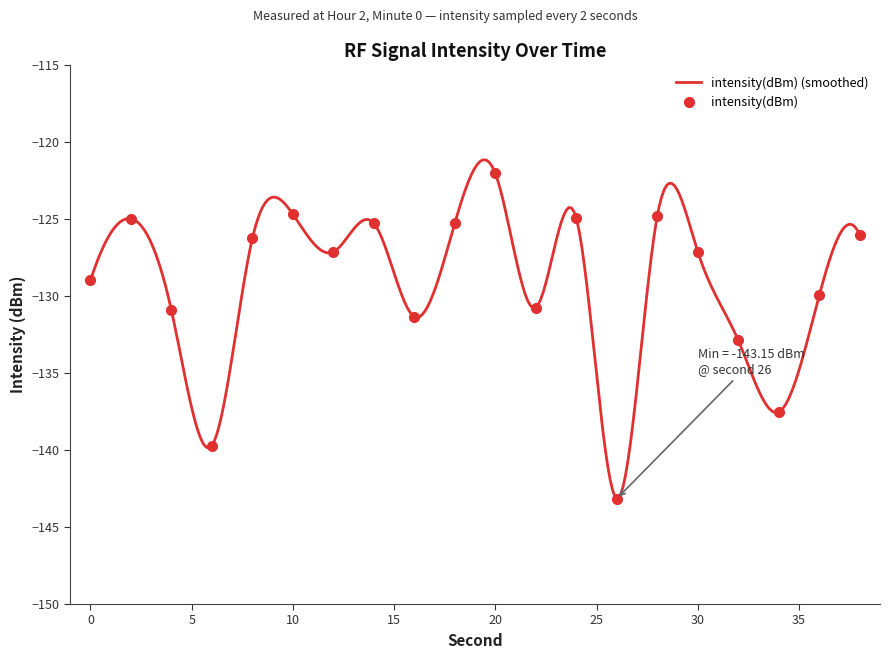

What is the maximum value shown in the chart?

-122.0